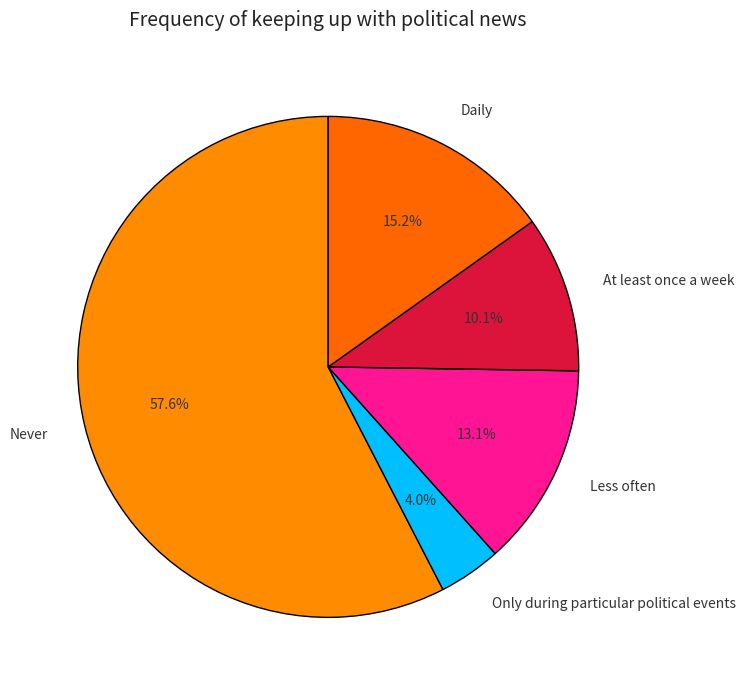

To the nearest percent, what is the combined percentage of At least once a week and Never?

68%